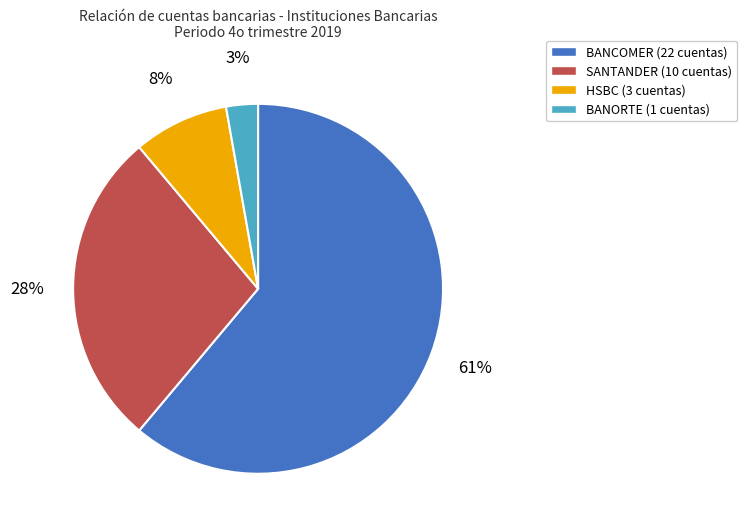

What percentage is the HSBC slice, to the nearest percent?

8%